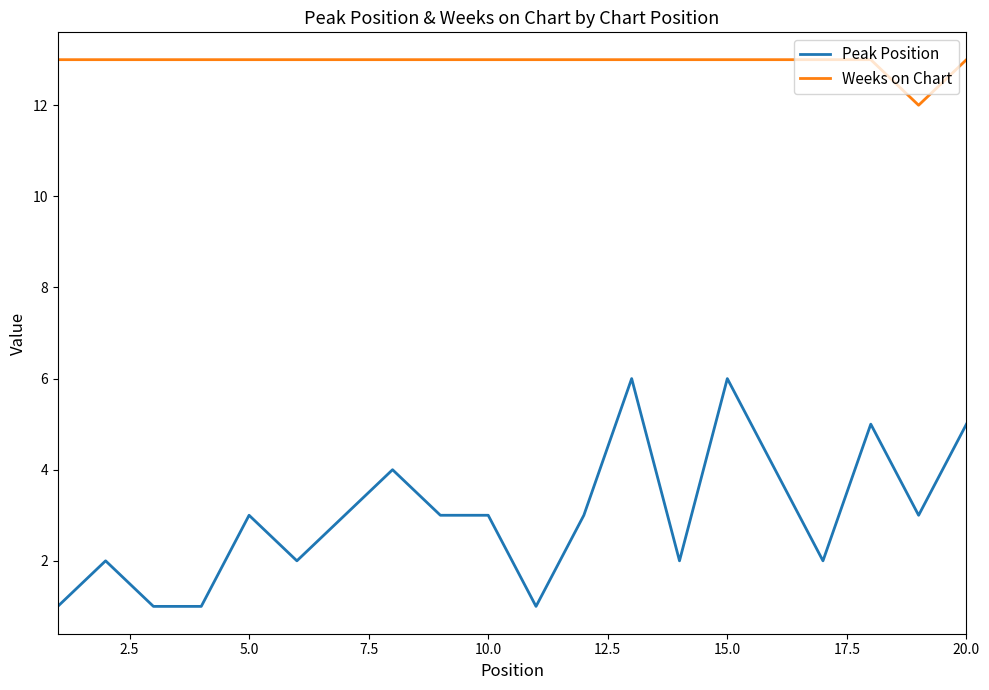

How many lines are shown in the chart?

2